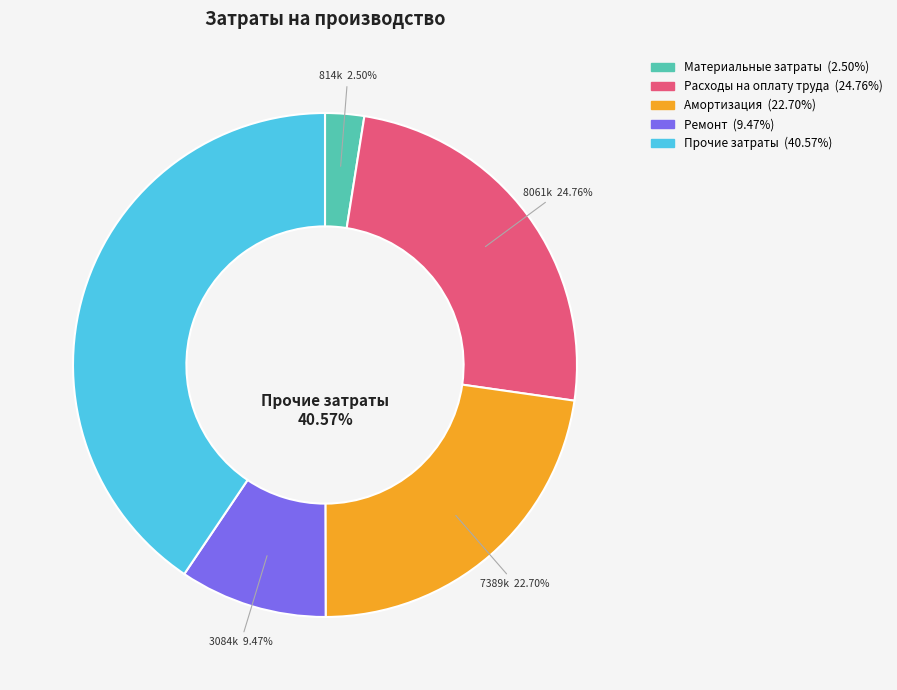

To the nearest percent, what portion does Амортизация represent?

23%